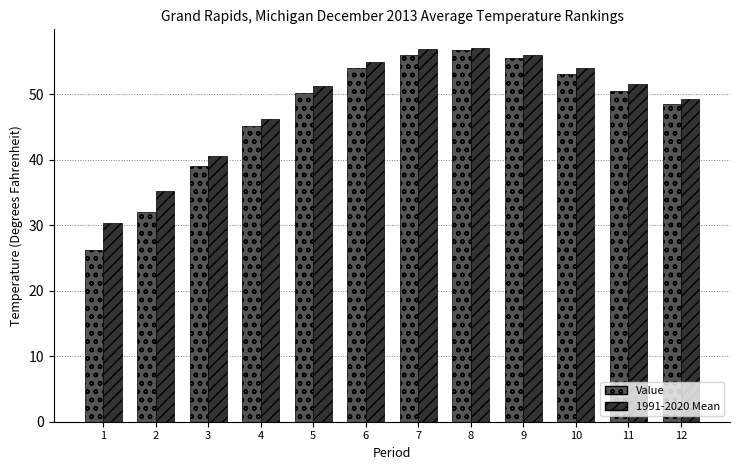

How many series are shown in this chart?

2